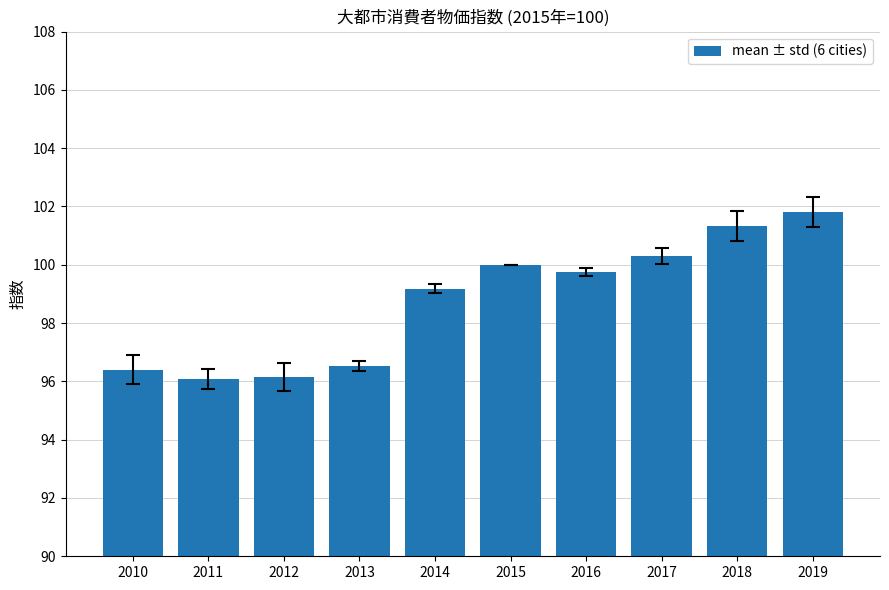

What is the average value?

98.8